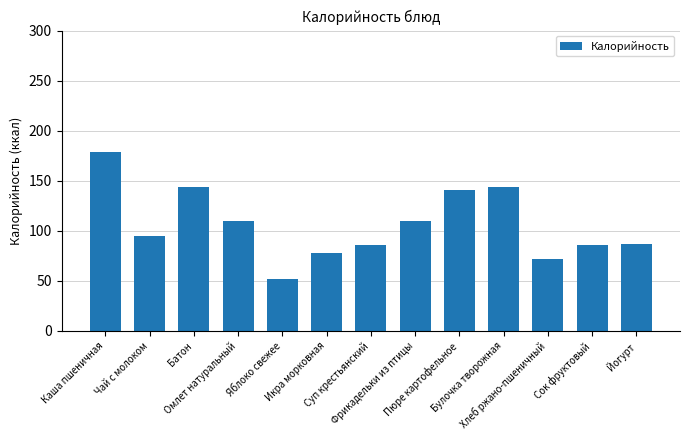

Are the bars horizontal?

No